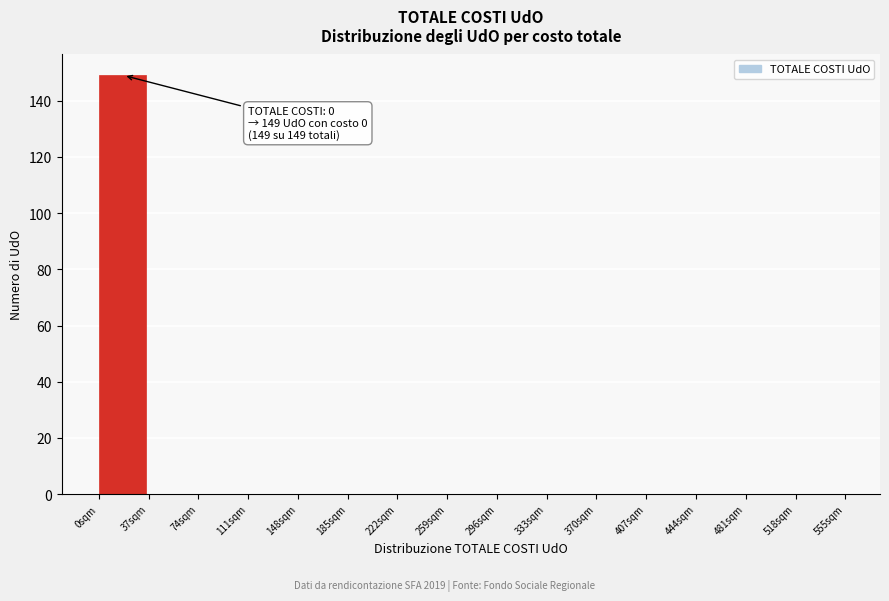

Over which range of the x-axis is the bar tallest?

0 to 37